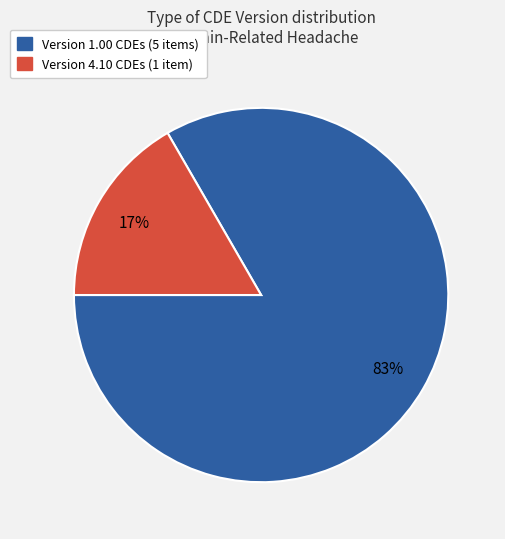

To the nearest percent, what is the average slice percentage?

50%